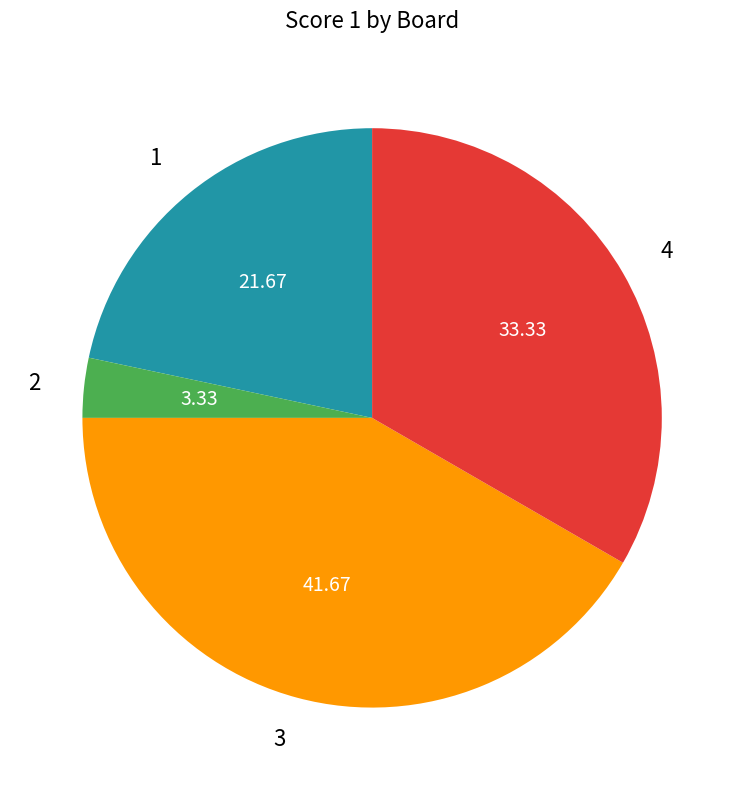

Combined, do 4 and 2 account for over 50%?

No